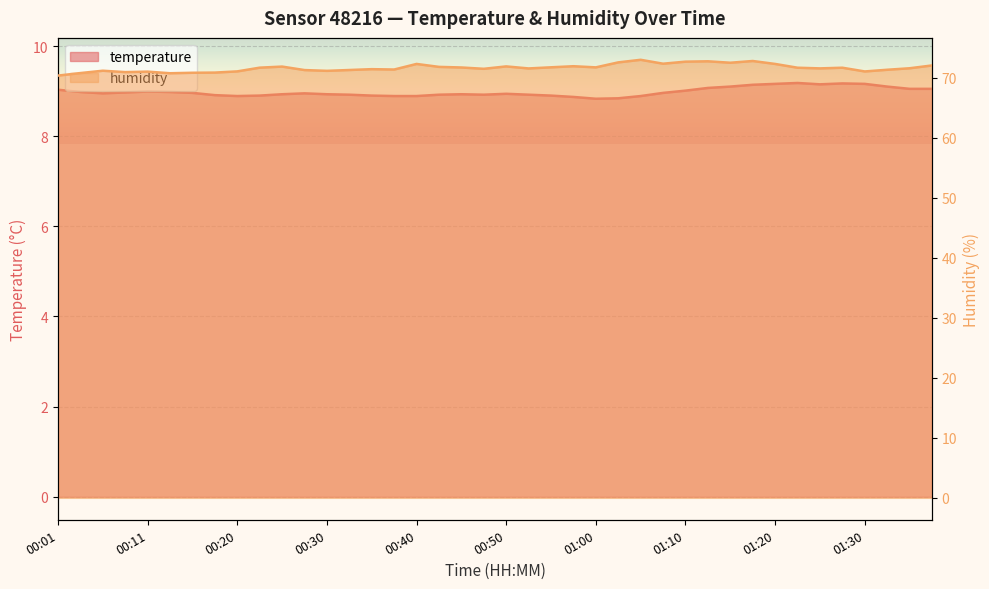

Reading left to right, list all the values displayed in this chart.

temperature: 9.0	9.0	8.9	9.0	9.0	9.0	9.0	8.9	8.9	8.9	8.9	8.9	8.9	8.9	8.9	8.9	8.9	8.9	8.9	8.9	8.9	8.9	8.9	8.9	8.8	8.8	8.9	9.0	9.0	9.1	9.1	9.1	9.2	9.2	9.2	9.2	9.2	9.1	9.1	9.1
humidity: 70.3	70.8	71.2	70.9	71.0	70.7	70.8	70.8	71.0	71.7	71.8	71.3	71.1	71.3	71.4	71.3	72.3	71.8	71.7	71.5	71.9	71.5	71.7	71.9	71.7	72.5	73.0	72.3	72.7	72.7	72.5	72.8	72.3	71.7	71.5	71.7	71.0	71.3	71.6	72.0